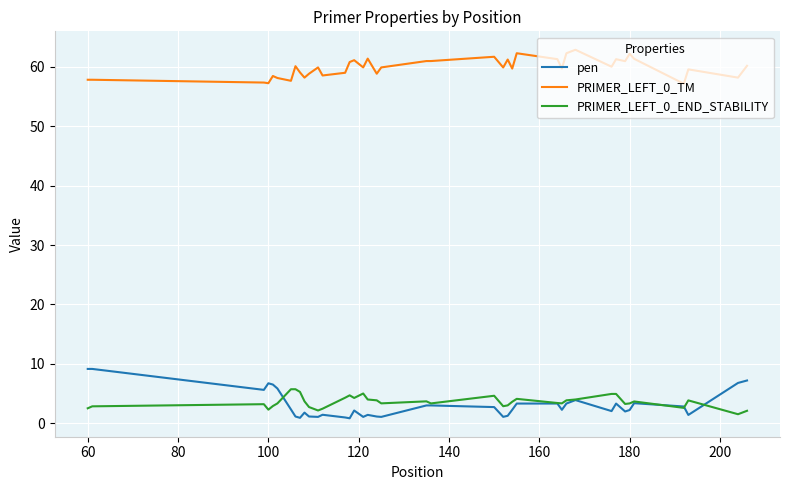

True or false: pen and PRIMER_LEFT_0_TM cross at least once.

False